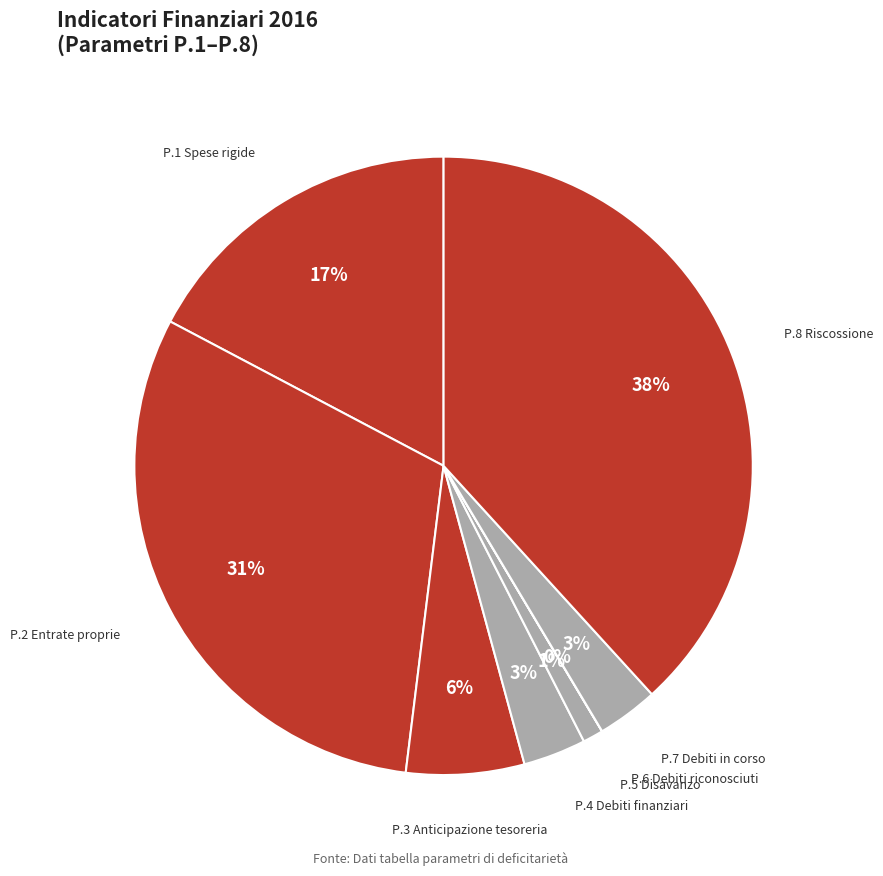

Rank the categories by value from highest to lowest.

P.8 Riscossione, P.2 Entrate proprie, P.1 Spese rigide, P.3 Anticipazione tesoreria, P.4 Debiti finanziari, P.7 Debiti in corso, P.5 Disavanzo, P.6 Debiti riconosciuti